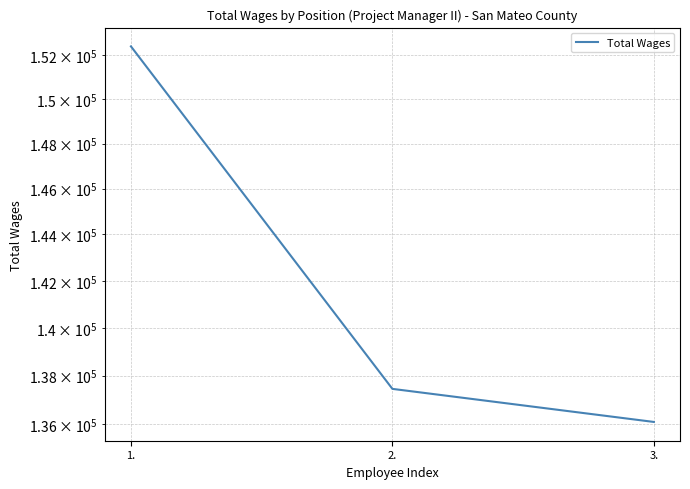

How many values are below 137446?

1